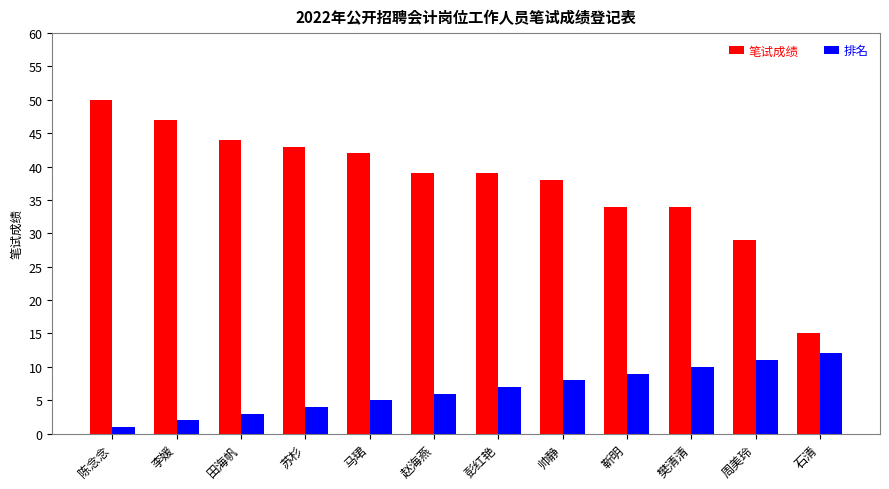

At 李媛, list the series in order from smallest to largest.

排名, 笔试成绩